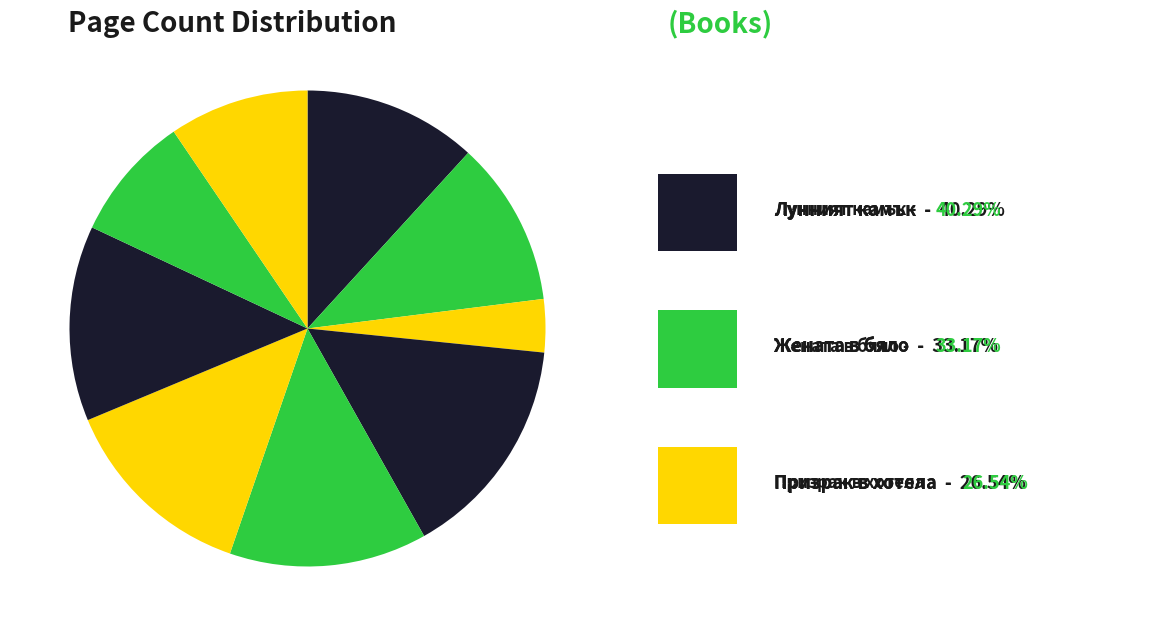

Count the number of slices in the pie.

9